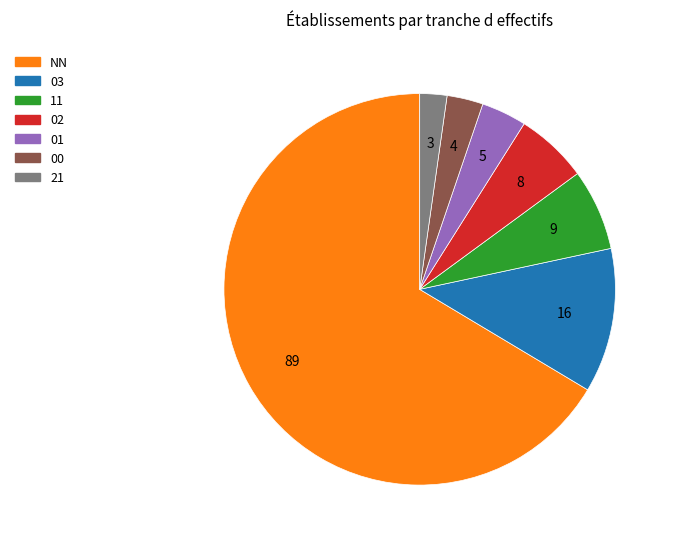

Do 11 and 21 together represent more than half of the pie?

No